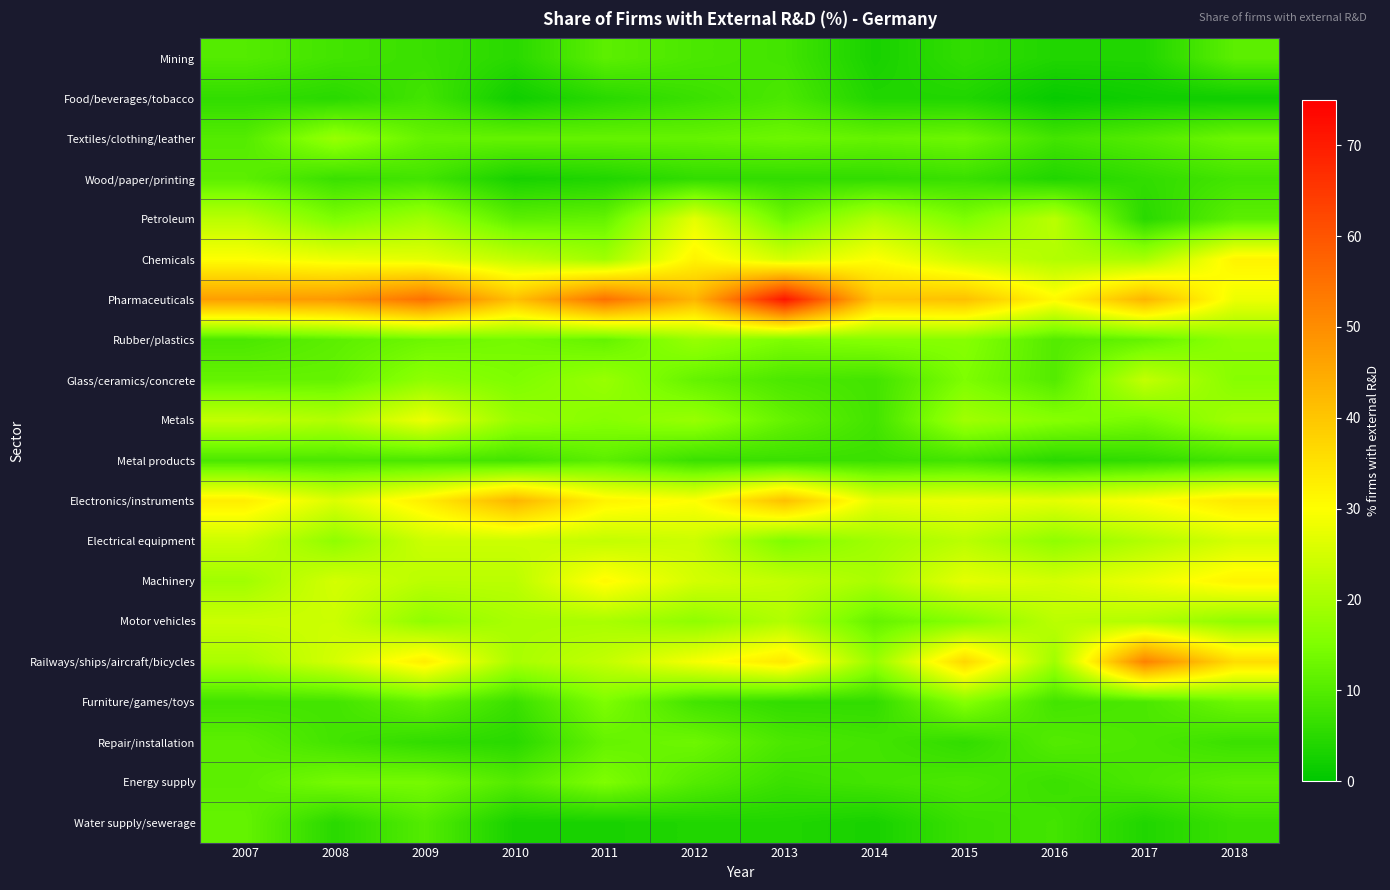

At which category does the chart reach its peak across all series?

2013